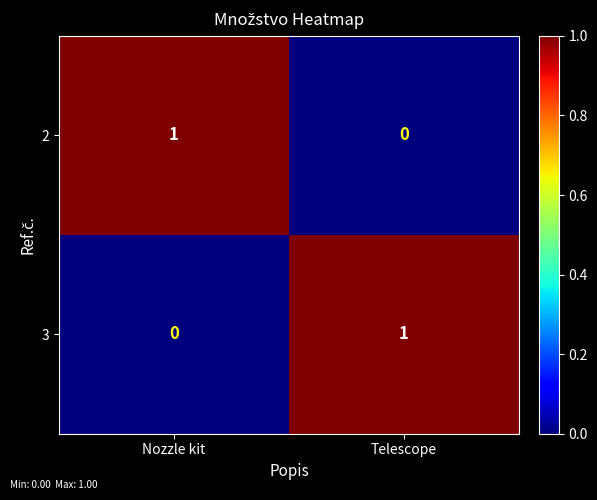

What is the total value across all series at Nozzle kit?

1